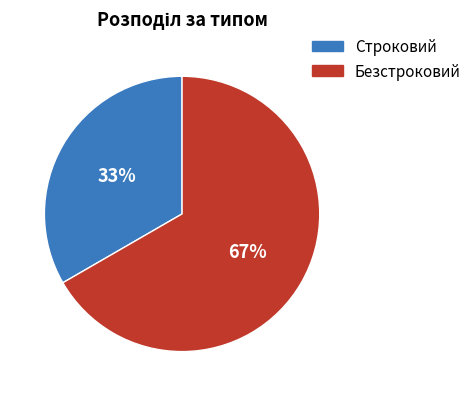

What percentage is the Строковий slice, to the nearest percent?

33%